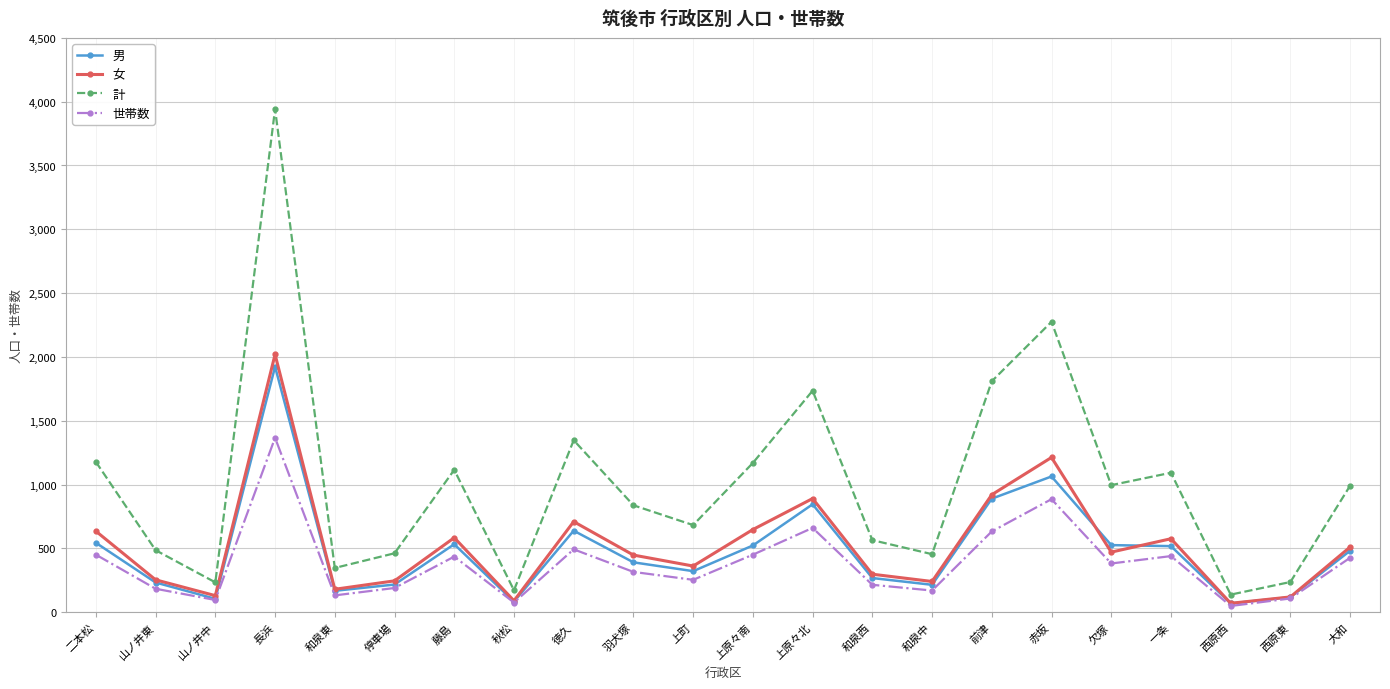

Between 上町 and 上原々南, which series saw the biggest shift?

計